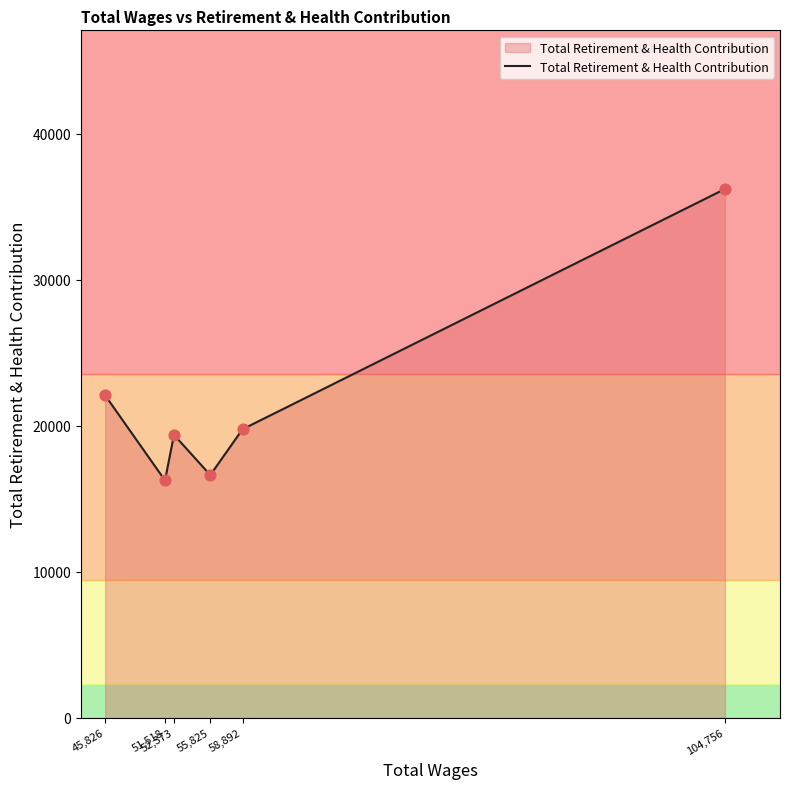

What is the change in value from 52,373 to 104,756?

+16833